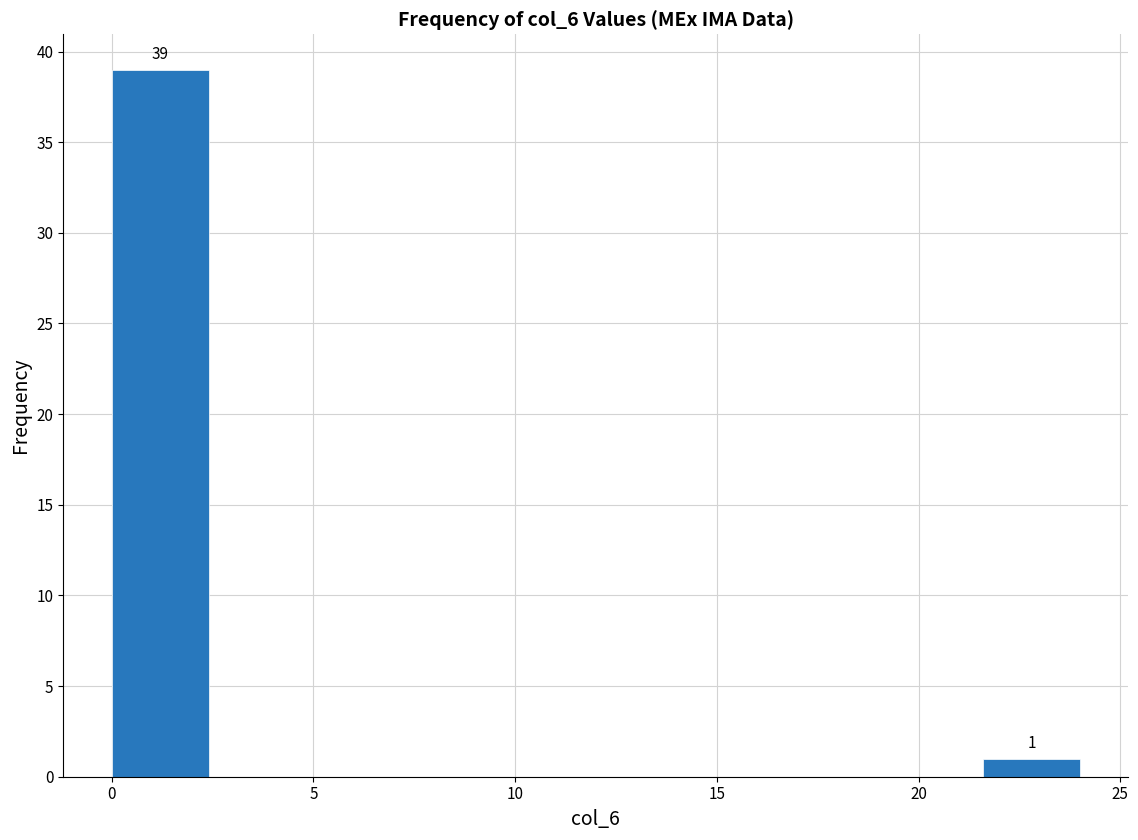

Which range on the x-axis has the tallest bar?

0.0 to 2.4